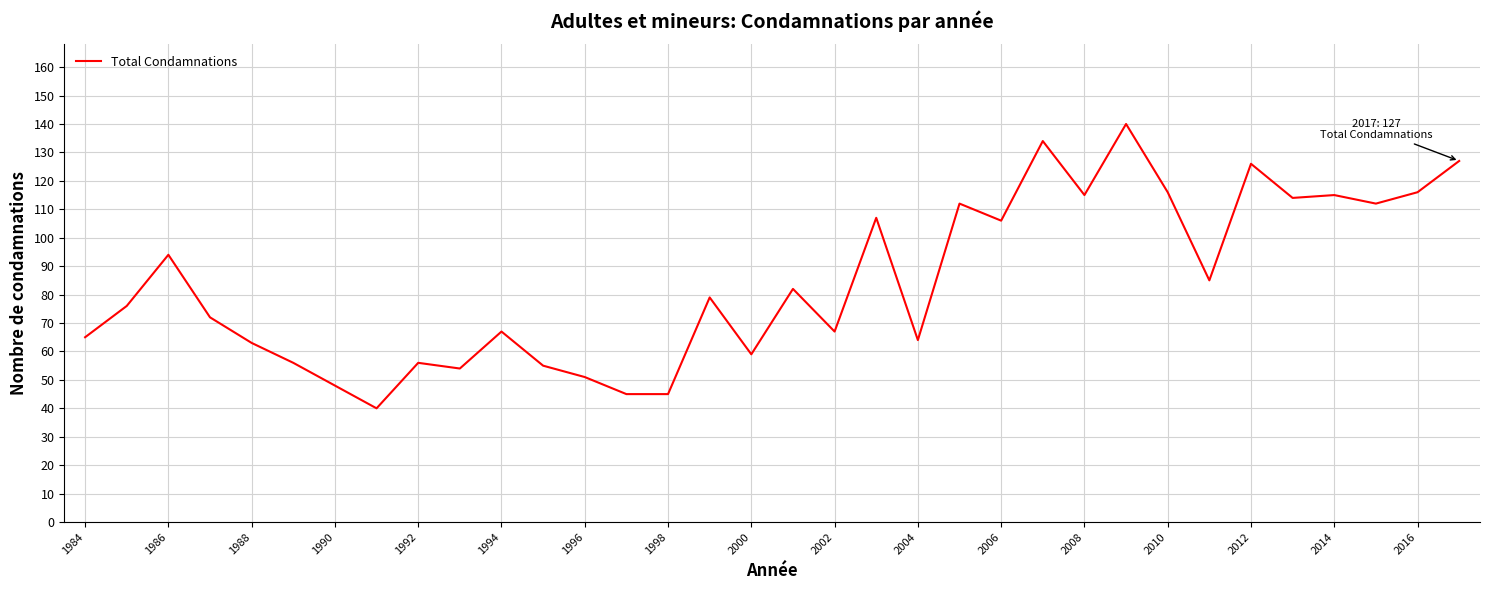

What is the greatest value displayed?

140